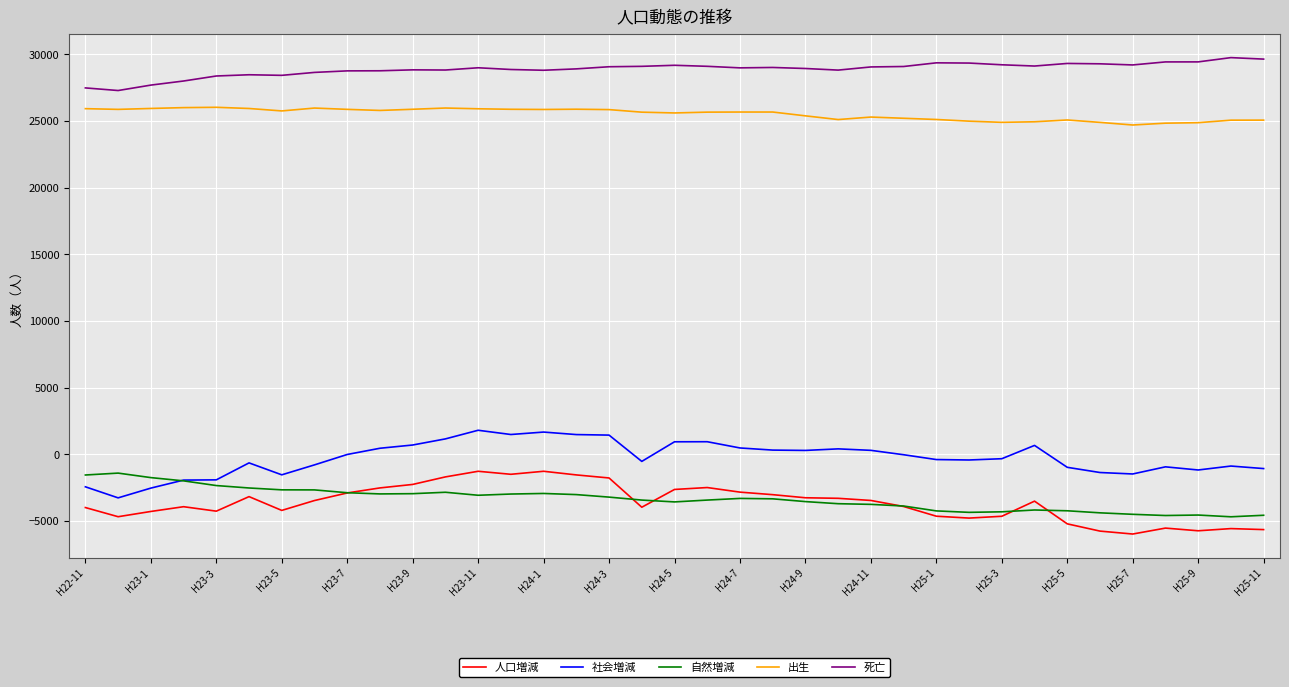

Which series has the largest total across all categories?

死亡